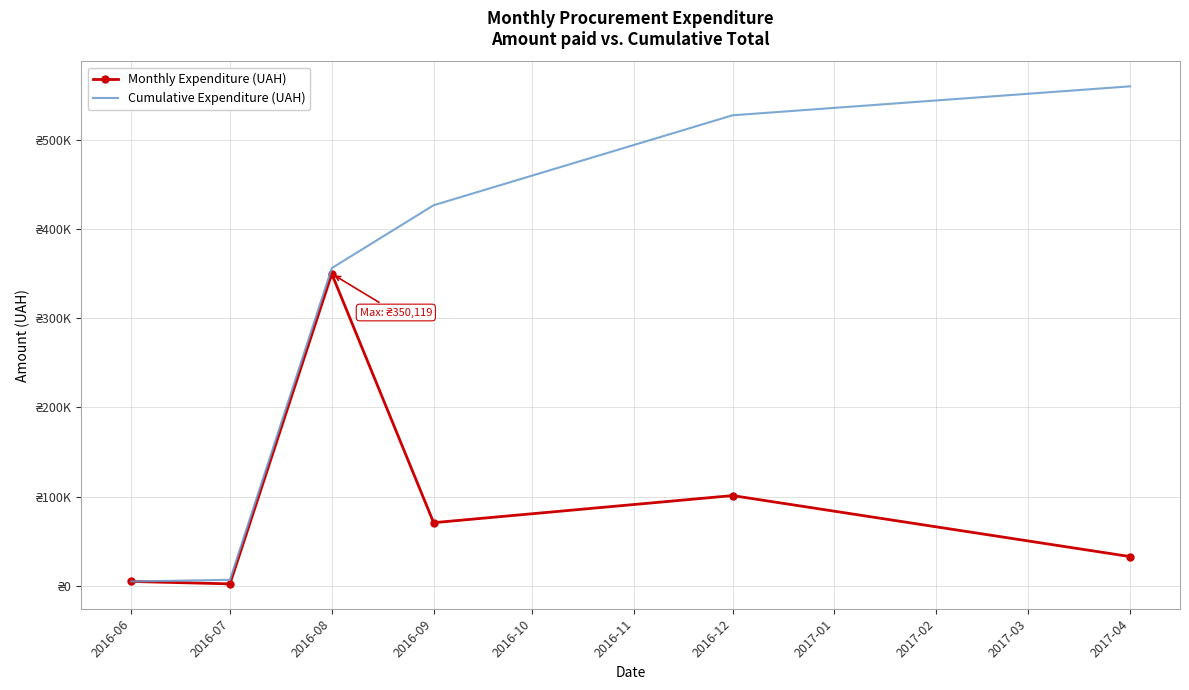

What are all the series names shown in the legend?

Monthly Expenditure (UAH), Cumulative Expenditure (UAH)